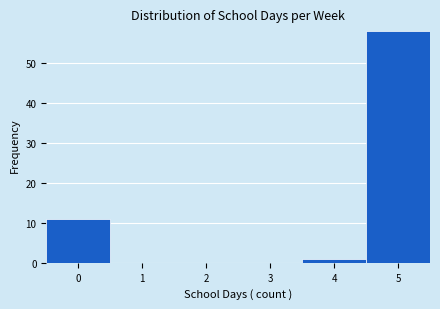

What is the height of the bar covering -0.5 to 0.5 on the x-axis? The values are not printed on the chart, so give them approximately, as read against the axis.

11